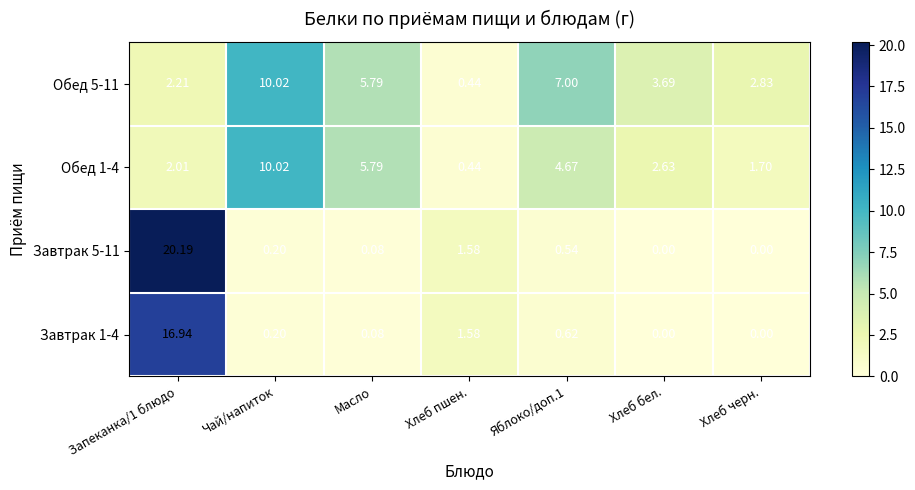

How many values in the Обед 5-11 series exceed 3?

4